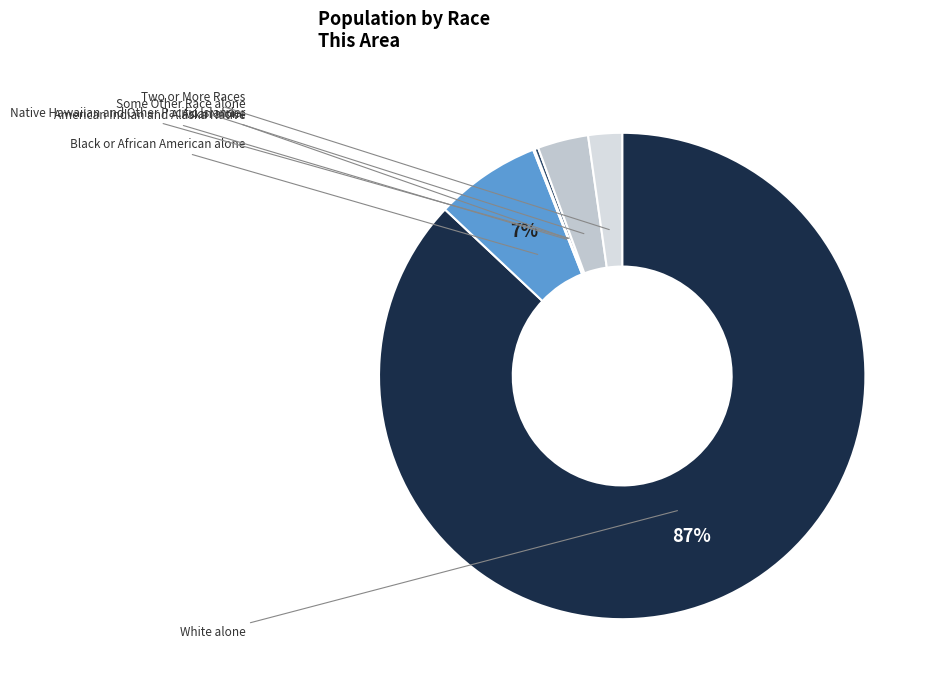

The Some Other Race alone slice represents 3% of the pie. True or false?

True